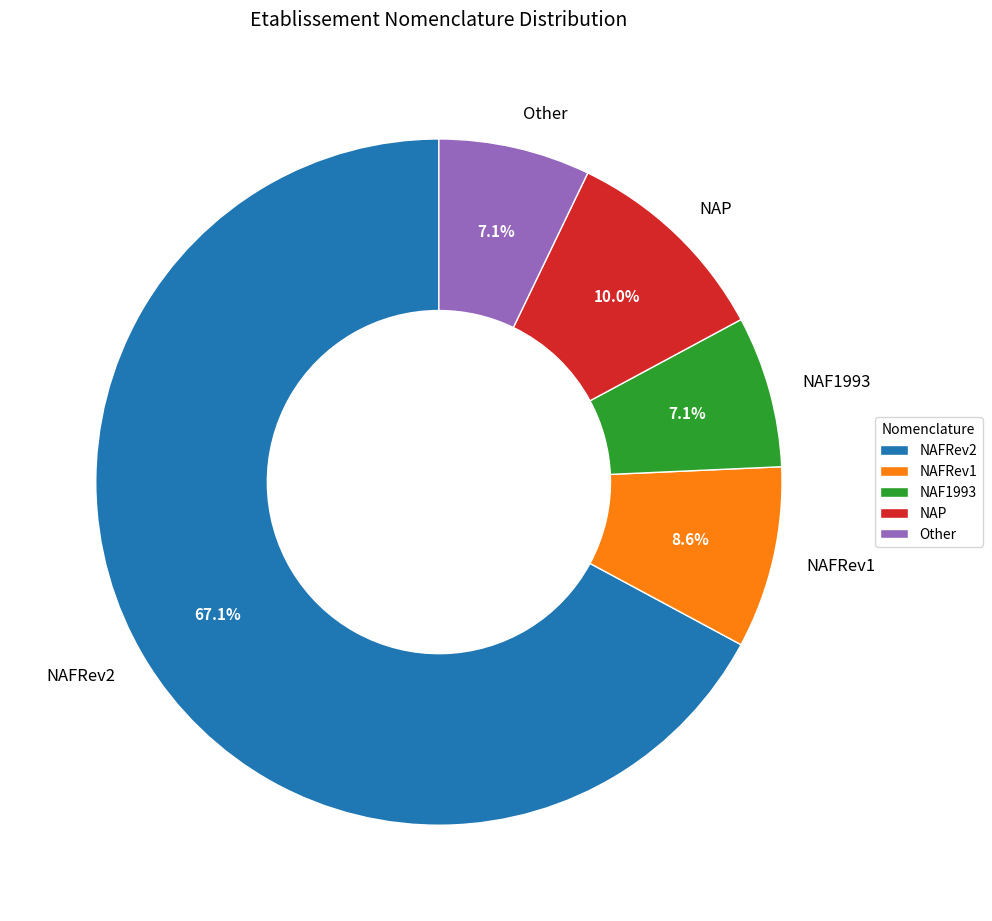

Is there a majority slice in this chart?

Yes